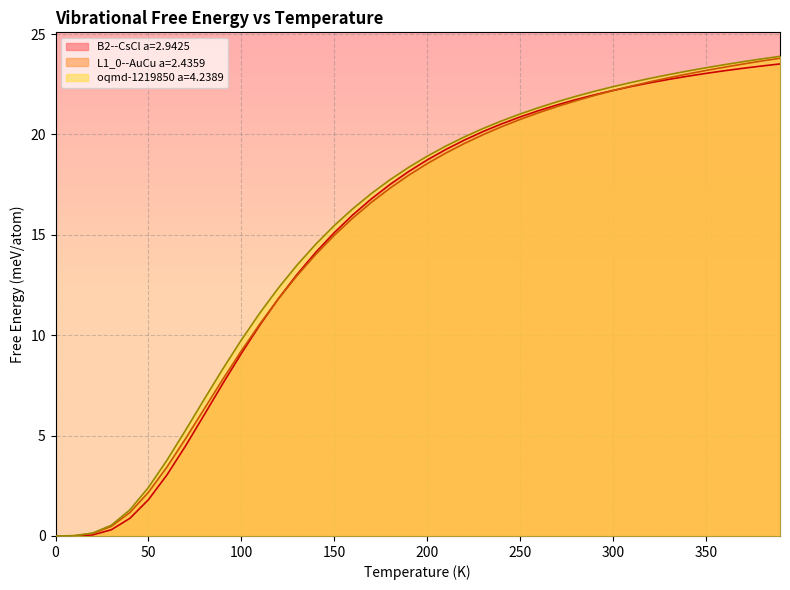

Reading left to right, list all the values displayed in this chart.

B2--CsCl a=2.9425: 0.0=0.0	10.0=-0.0	20.0=0.1	30.0=0.3	40.0=0.9	50.0=1.8	60.0=3.0	70.0=4.5	80.0=6.0	90.0=7.6	100.0=9.1	110.0=10.5	120.0=11.8	130.0=13.0	140.0=14.1	150.0=15.1	160.0=16.0	170.0=16.8	180.0=17.5	190.0=18.2	200.0=18.7	210.0=19.2	220.0=19.7	230.0=20.1	240.0=20.5	250.0=20.9	260.0=21.2	270.0=21.5	280.0=21.7	290.0=22.0	300.0=22.2	310.0=22.4	320.0=22.6	330.0=22.7	340.0=22.9	350.0=23.0	360.0=23.2	370.0=23.3	380.0=23.4	390.0=23.5
L1_0--AuCu a=2.4359: 0.0=0.0	10.0=0.0	20.0=0.1	30.0=0.5	40.0=1.2	50.0=2.2	60.0=3.4	70.0=4.8	80.0=6.3	90.0=7.8	100.0=9.2	110.0=10.6	120.0=11.8	130.0=13.0	140.0=14.0	150.0=15.0	160.0=15.8	170.0=16.6	180.0=17.3	190.0=18.0	200.0=18.5	210.0=19.1	220.0=19.5	230.0=20.0	240.0=20.4	250.0=20.7	260.0=21.1	270.0=21.4	280.0=21.7	290.0=21.9	300.0=22.2	310.0=22.4	320.0=22.6	330.0=22.8	340.0=23.0	350.0=23.2	360.0=23.4	370.0=23.5	380.0=23.7	390.0=23.8
oqmd-1219850 a=4.2389: 0.0=0.0	10.0=0.0	20.0=0.1	30.0=0.5	40.0=1.3	50.0=2.4	60.0=3.8	70.0=5.3	80.0=6.8	90.0=8.3	100.0=9.8	110.0=11.1	120.0=12.4	130.0=13.5	140.0=14.5	150.0=15.5	160.0=16.3	170.0=17.1	180.0=17.7	190.0=18.4	200.0=18.9	210.0=19.4	220.0=19.9	230.0=20.3	240.0=20.7	250.0=21.0	260.0=21.3	270.0=21.6	280.0=21.9	290.0=22.1	300.0=22.4	310.0=22.6	320.0=22.8	330.0=23.0	340.0=23.2	350.0=23.3	360.0=23.5	370.0=23.6	380.0=23.8	390.0=23.9